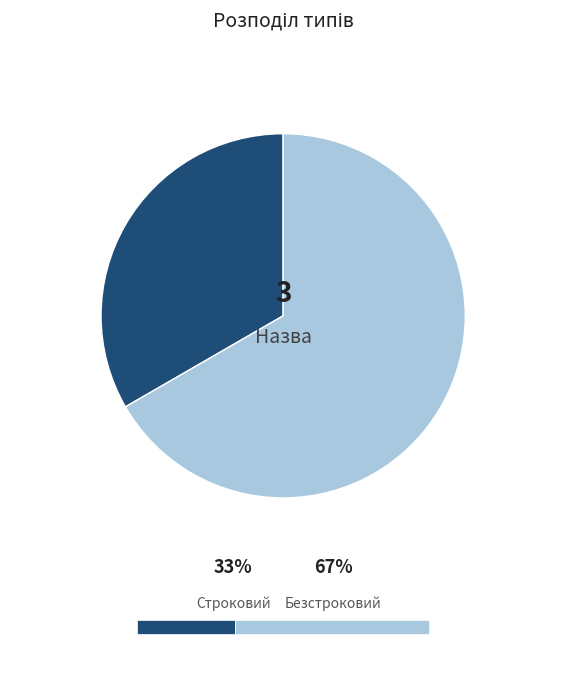

Rank the categories by value from highest to lowest.

Безстроковий, Строковий